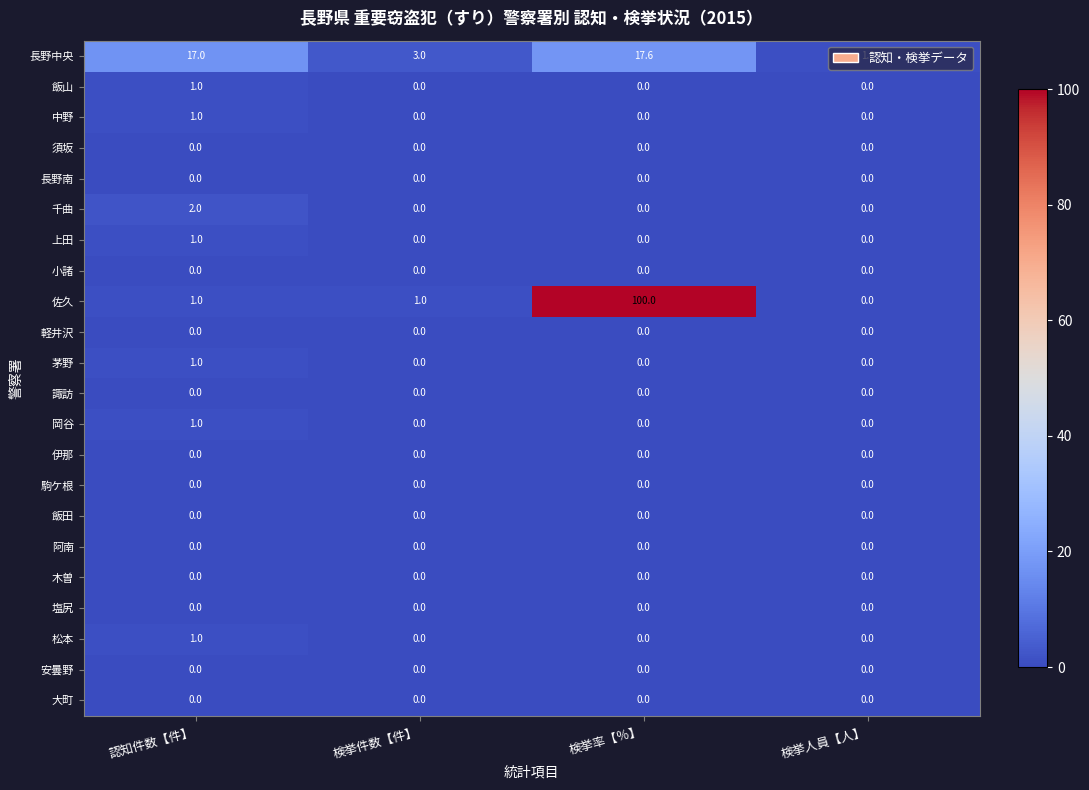

At how many categories does at least one series exceed 77?

1